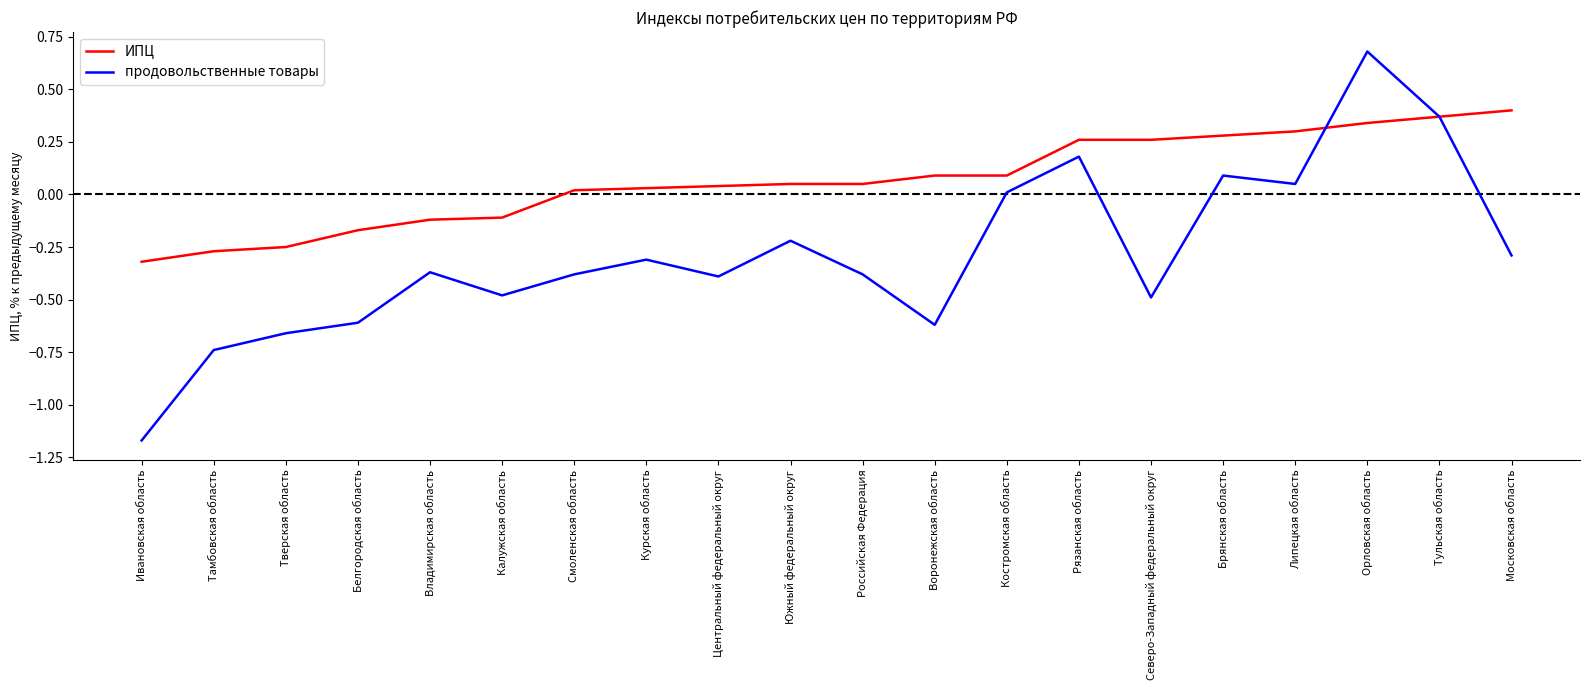

In продовольственные товары, how many points are higher than both neighbors (excluding endpoints)?

6